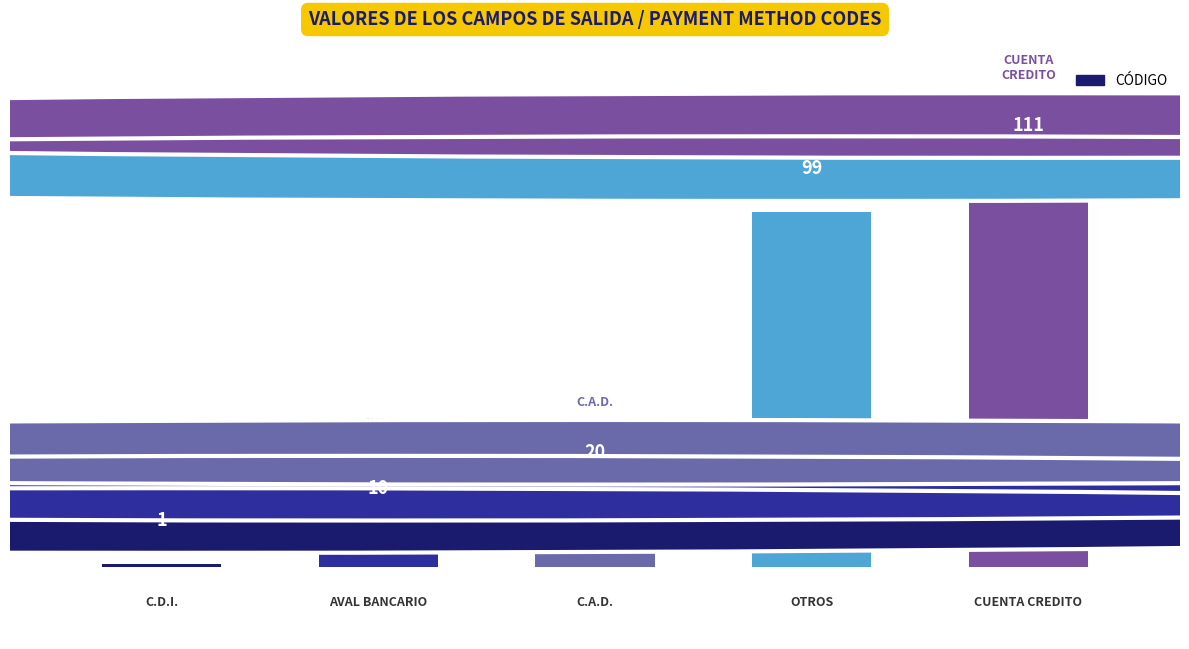

What is the value of the 4th bar from the left?

99